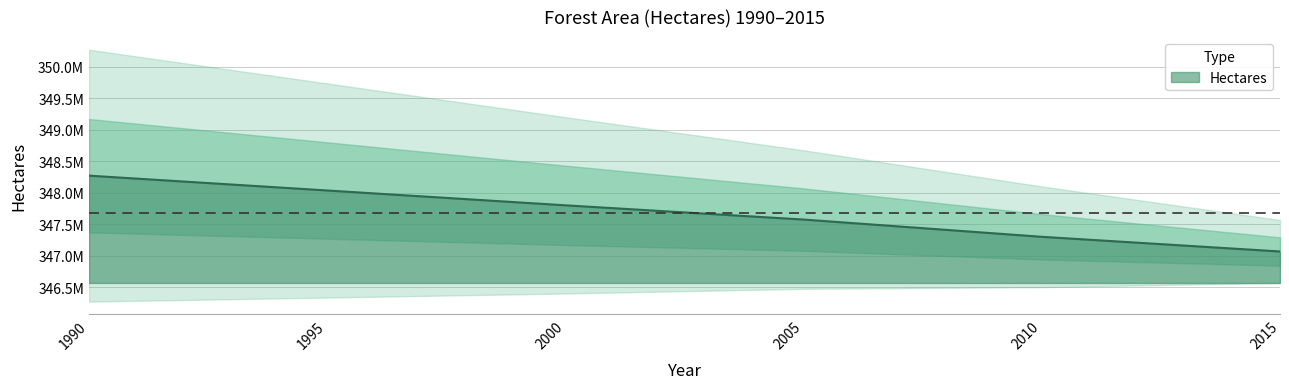

How many values are below 347711600?

13